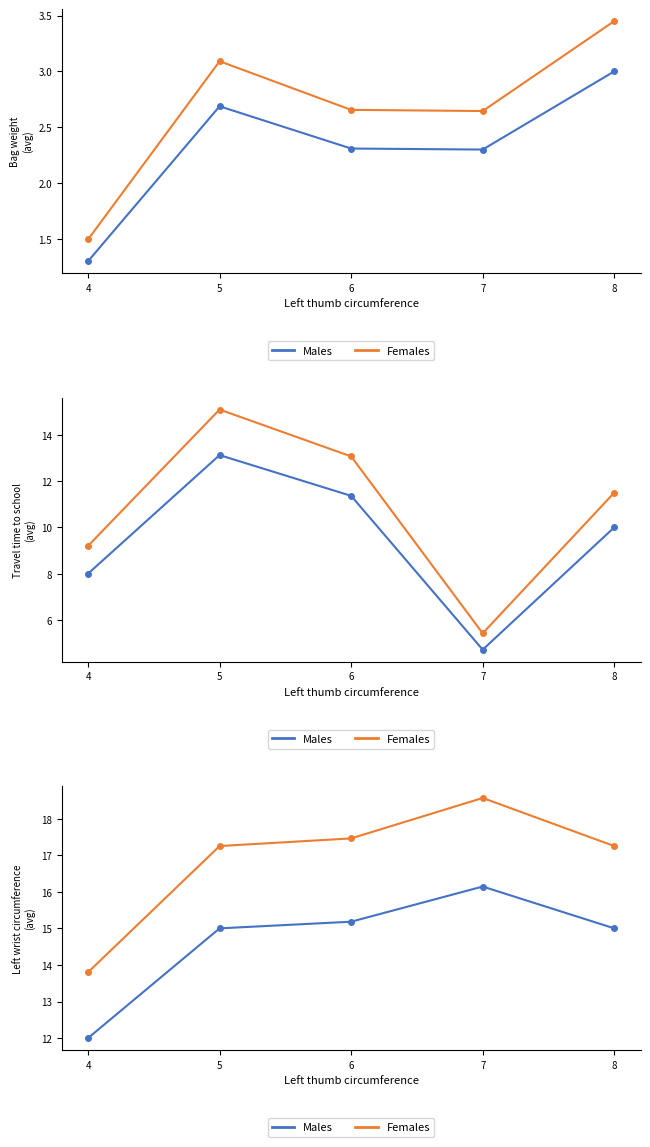

What is the lowest value of the Females series?

13.8